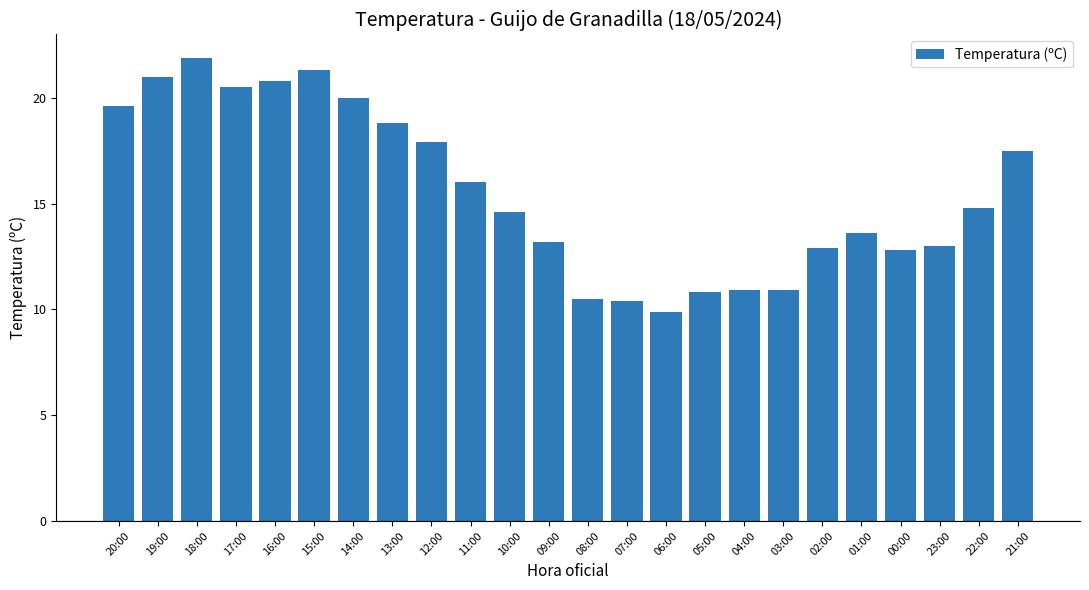

Read the value at 05:00.

10.8